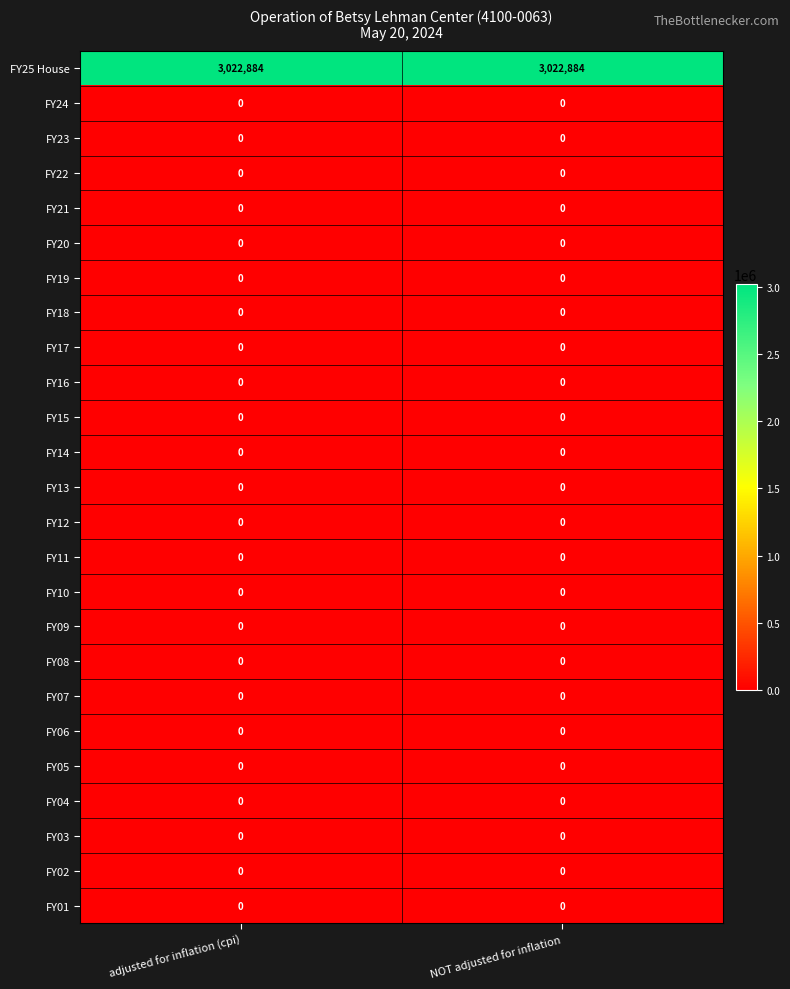

The value of FY12 at NOT adjusted for inflation is 0. True or false?

True